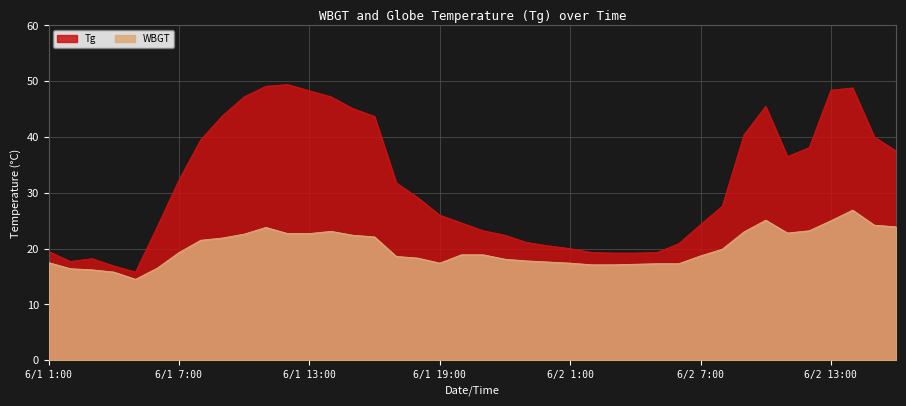

Which category has the highest value in the WBGT series?

6/2 14:00